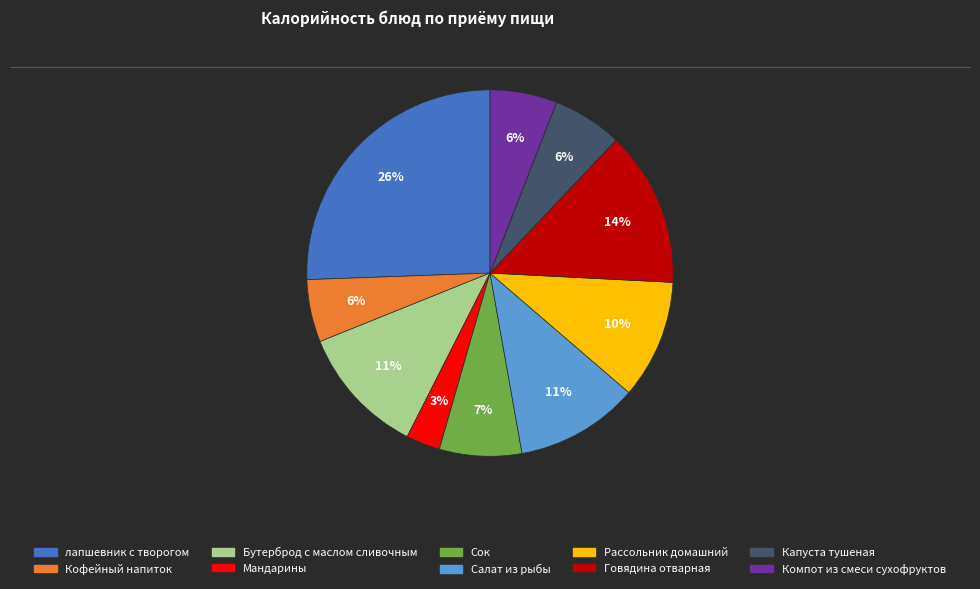

To the nearest percent, what is the average slice percentage?

10%